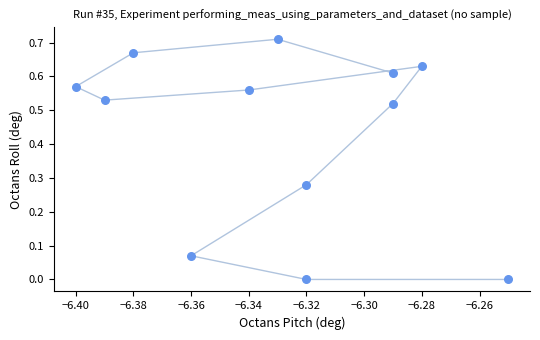

What is the average X value?

-6.3